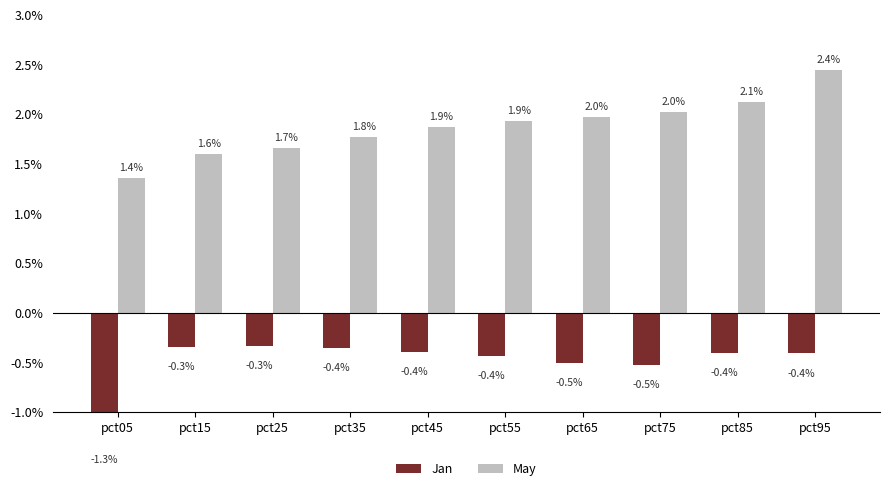

Reading right to left, list all the values displayed in this chart.

Jan: pct95=-0.4	pct85=-0.4	pct75=-0.5	pct65=-0.5	pct55=-0.4	pct45=-0.4	pct35=-0.4	pct25=-0.3	pct15=-0.3	pct05=-1.3
May: pct95=2.4	pct85=2.1	pct75=2.0	pct65=2.0	pct55=1.9	pct45=1.9	pct35=1.8	pct25=1.7	pct15=1.6	pct05=1.4